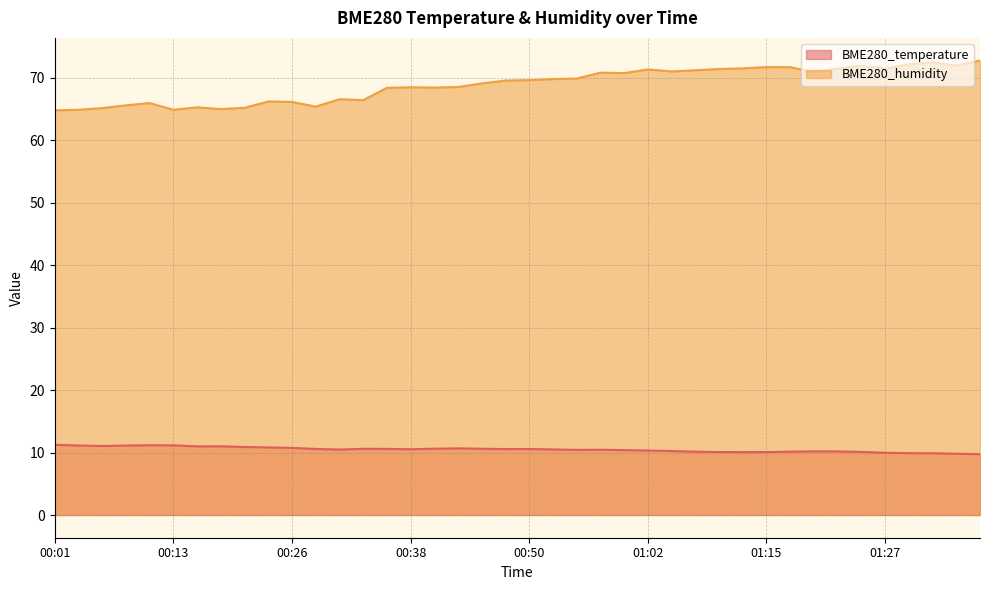

True or false: BME280_temperature and BME280_humidity intersect in this chart.

False